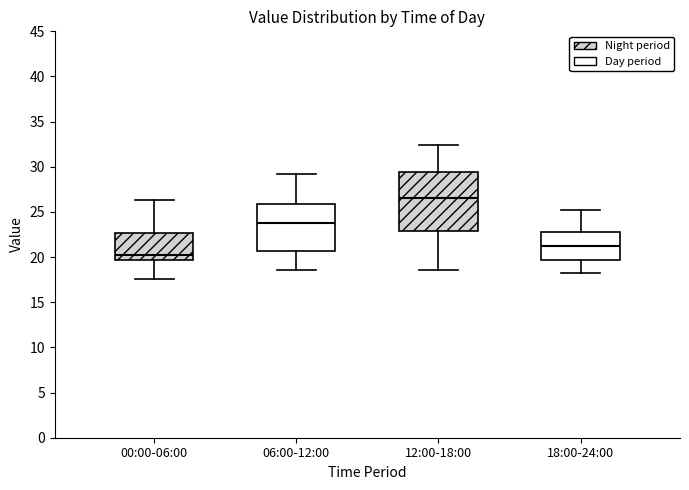

Where is the lower edge of the box for 00:00-06:00 on the y-axis? The values are not printed on the chart, so give them approximately, as read against the axis.

19.5